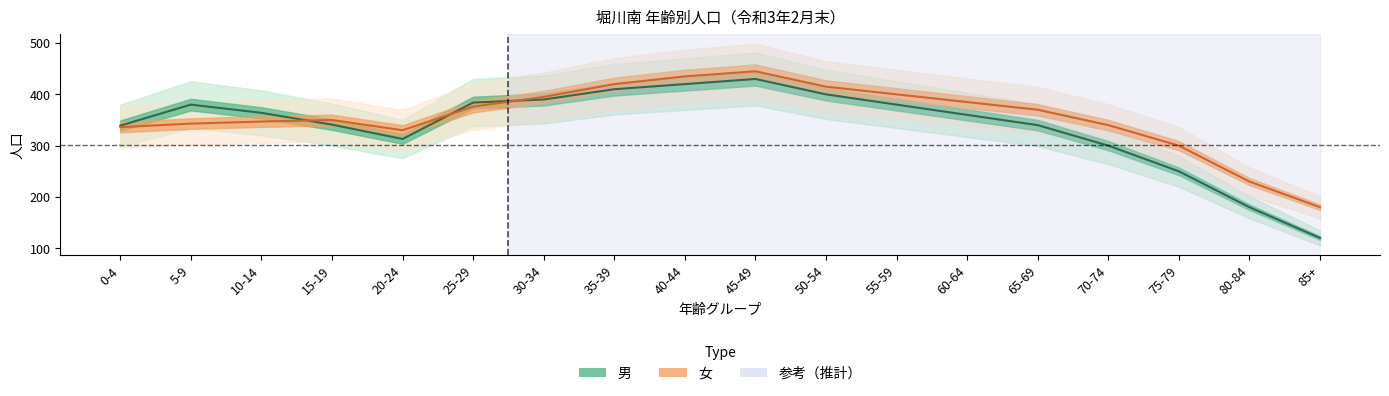

At how many categories does at least one series exceed 173?

18